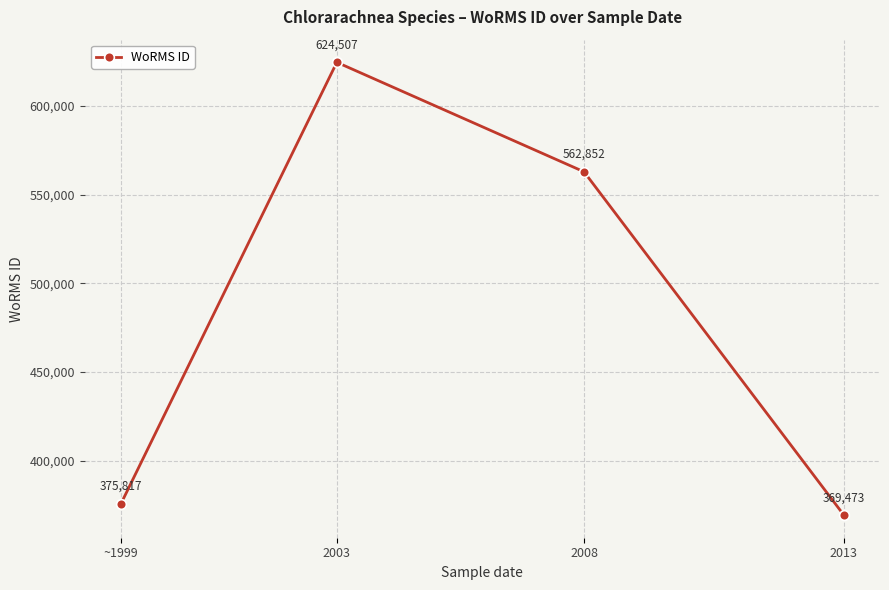

Count the number of data series in this chart.

1